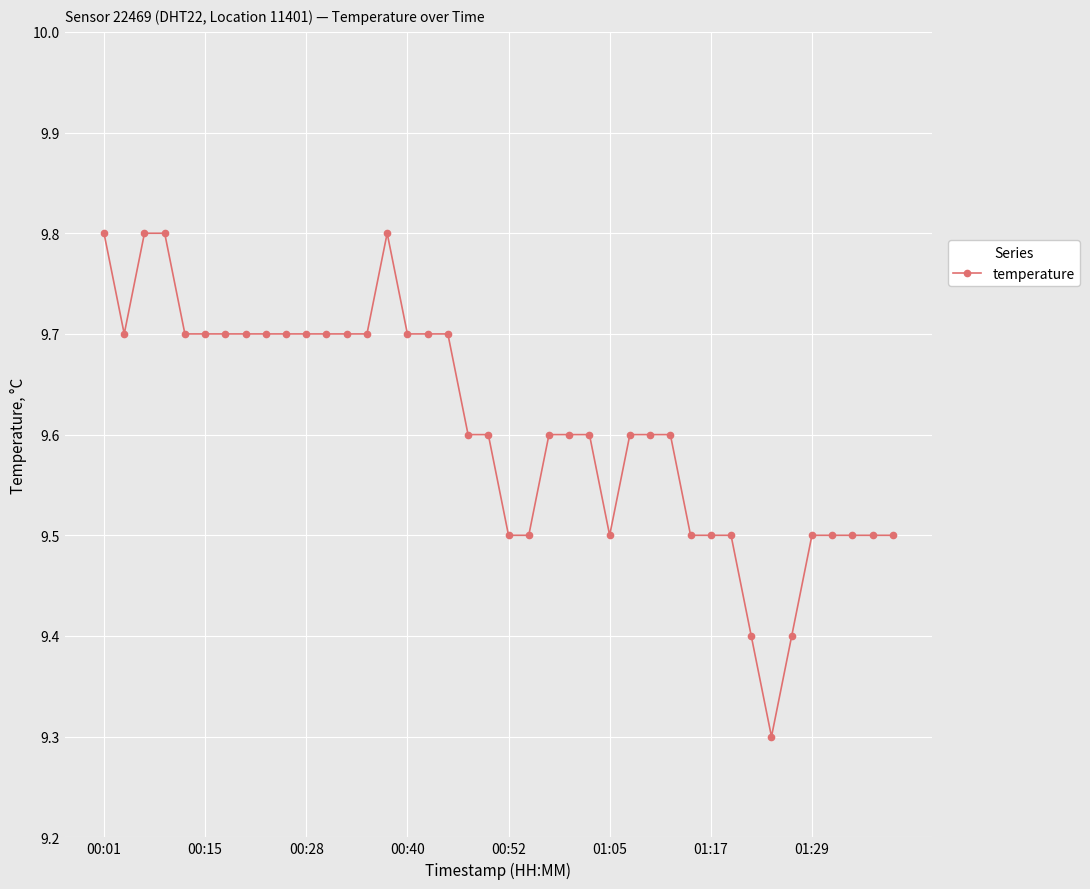

Reading left to right, what are all the values shown in this chart?

9.8	9.7	9.8	9.8	9.7	9.7	9.7	9.7	9.7	9.7	9.7	9.7	9.7	9.7	9.8	9.7	9.7	9.7	9.6	9.6	9.5	9.5	9.6	9.6	9.6	9.5	9.6	9.6	9.6	9.5	9.5	9.5	9.4	9.3	9.4	9.5	9.5	9.5	9.5	9.5